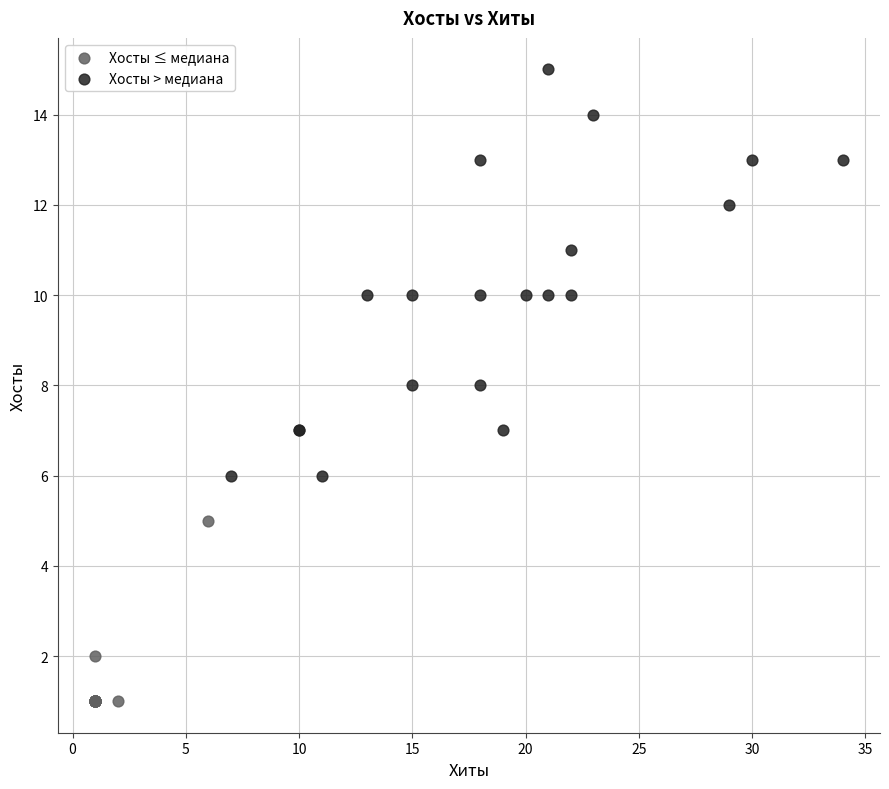

Which series has the largest Y range (max minus min)?

Хосты > медиана